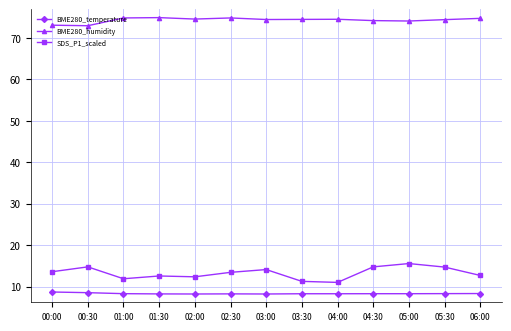

How many lines are shown in the chart?

3